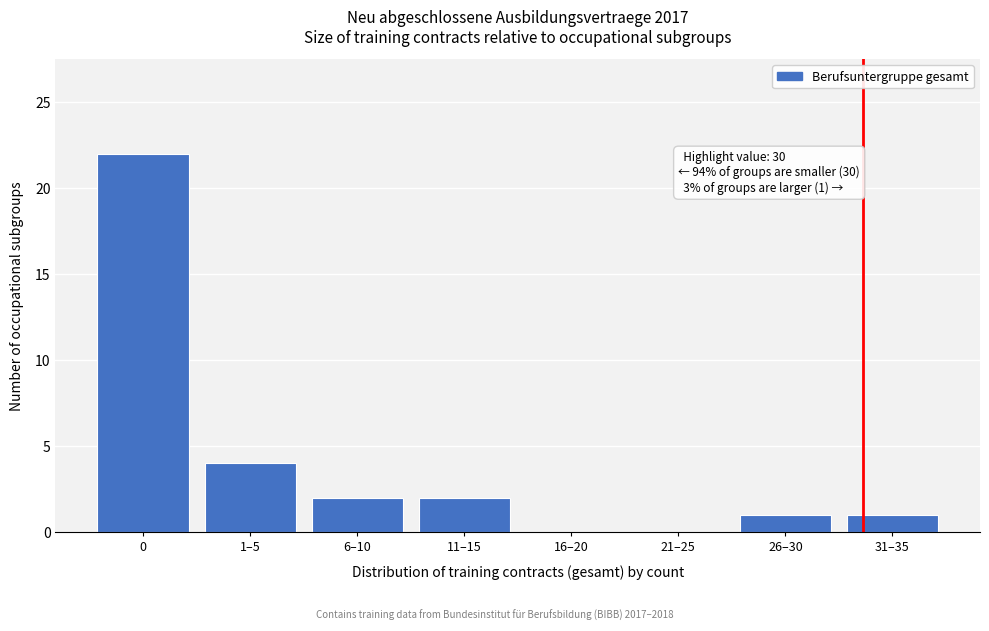

Reading right to left, list all the values displayed in this chart.

31–35=1	26–30=1	21–25=0	16–20=0	11–15=2	6–10=2	1–5=4	0=22